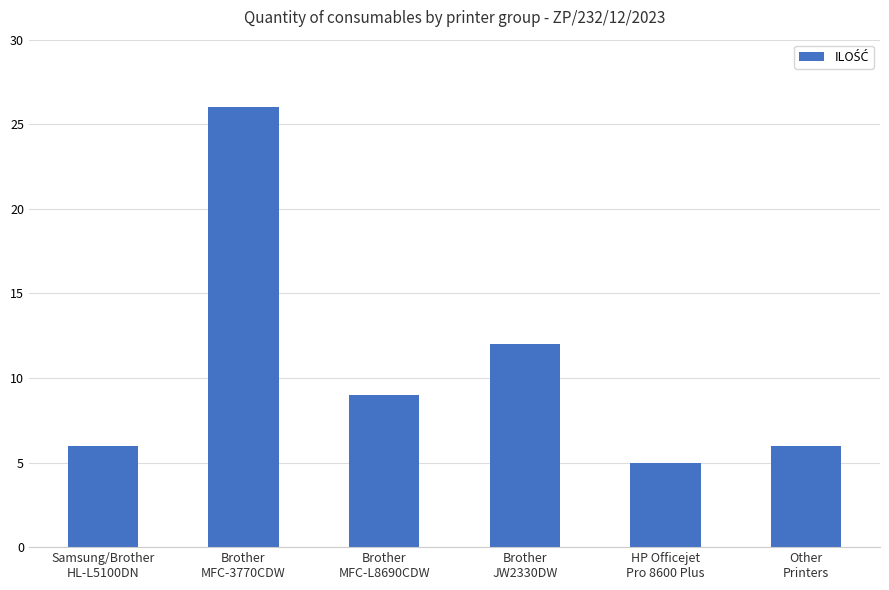

At which category does the chart reach its peak across all series?

Brother
MFC-3770CDW